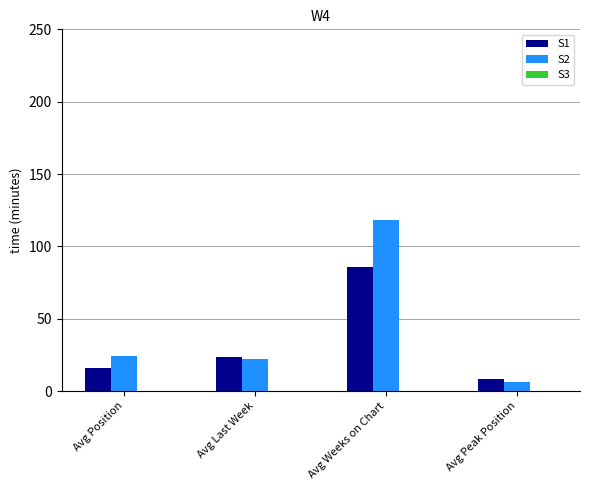

Is the value of S2 at Avg Last Week greater than the value of S1 at Avg Weeks on Chart?

No